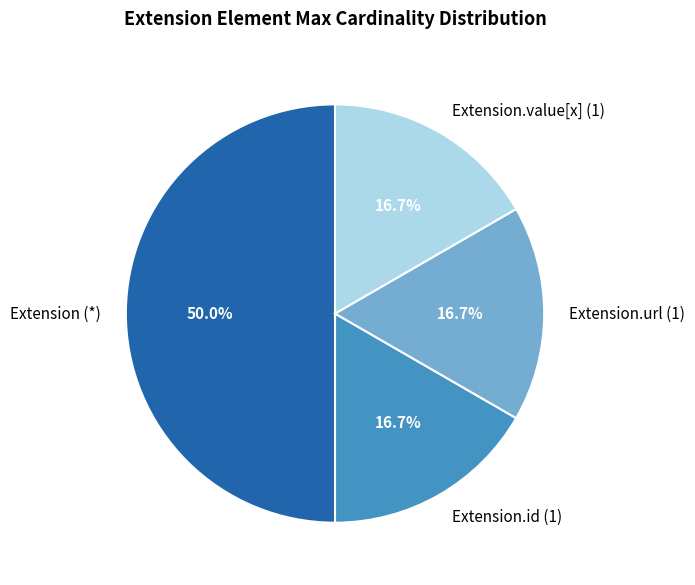

To the nearest percent, what is the difference between the largest and smallest slice percentages?

33%